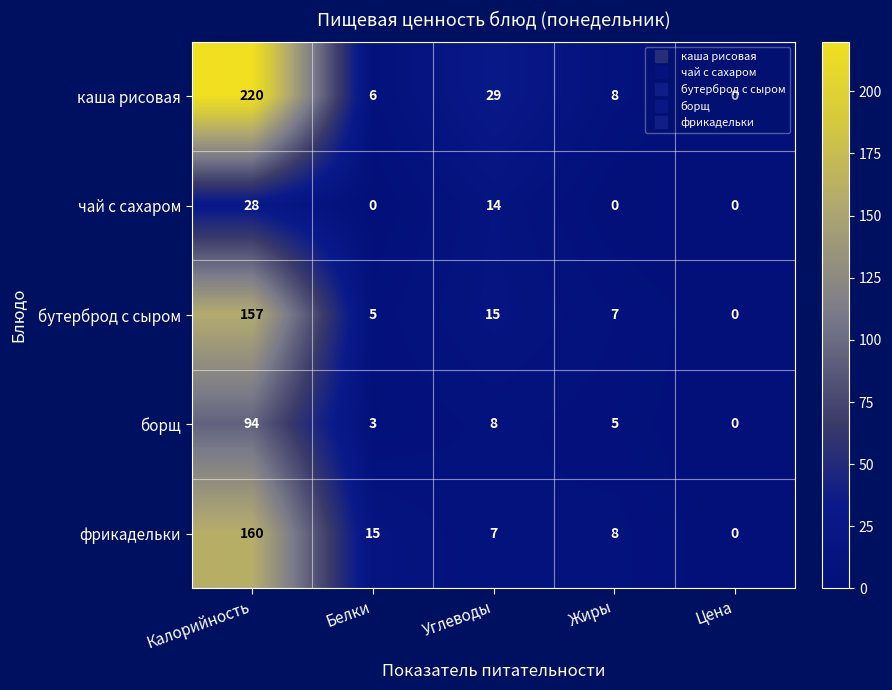

The борщ series shows 50 at Калорийность. True or false?

False